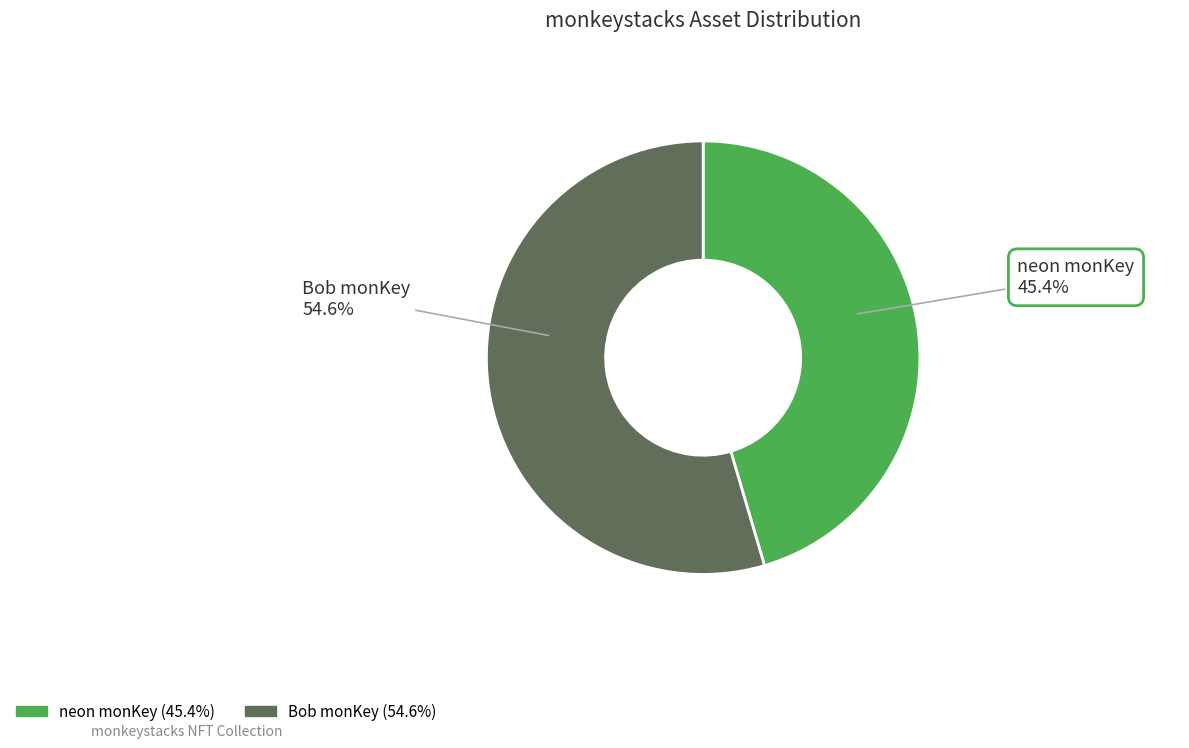

What is the largest slice in the pie chart?

Bob monKey